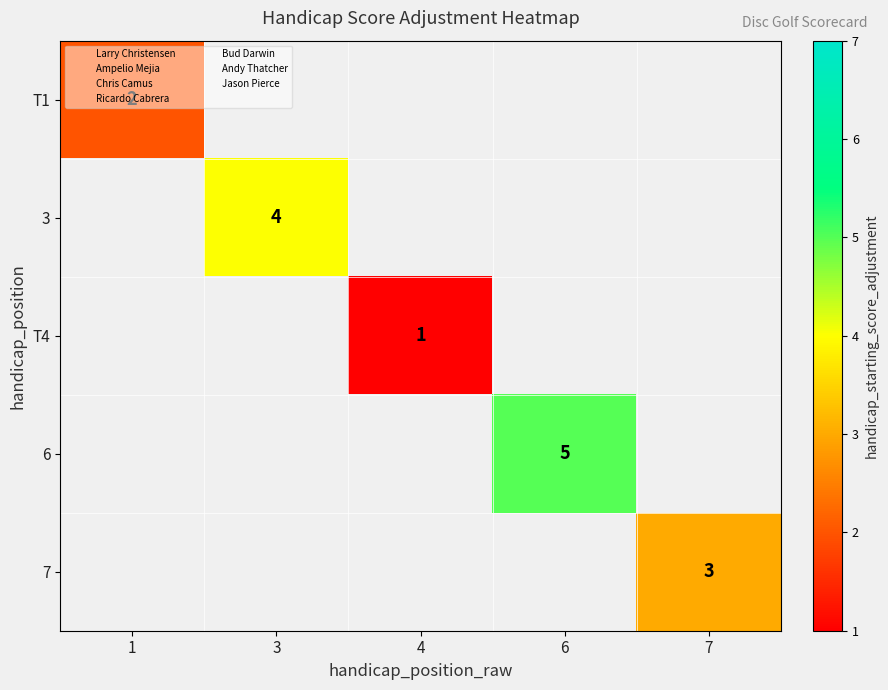

How many data points does each series have?

5